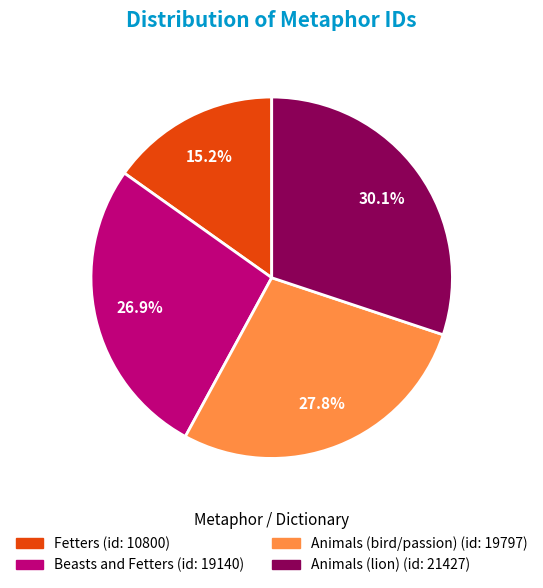

To the nearest percent, what is the combined percentage of Animals (bird/passion) and Fetters?

43%